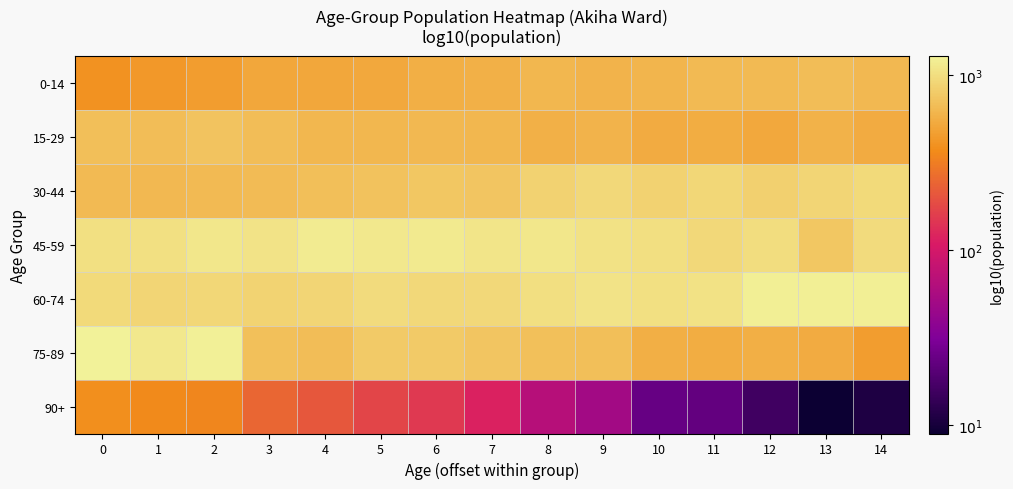

Which has a higher value, 1 or 3?

3